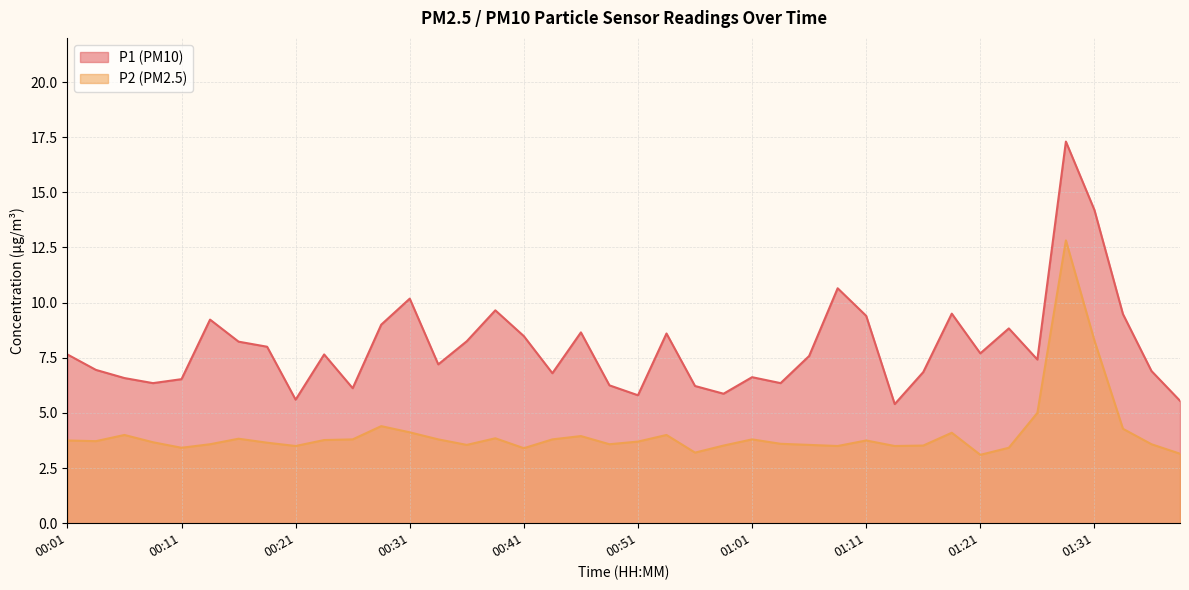

True or false: P2 and P1 cross at least once.

False